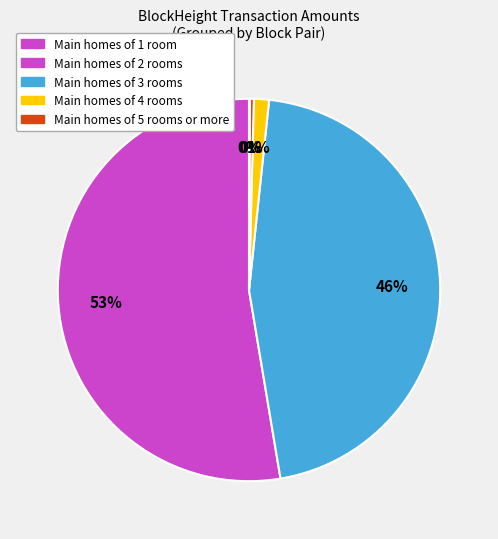

To the nearest percent, what is the average slice percentage?

20%